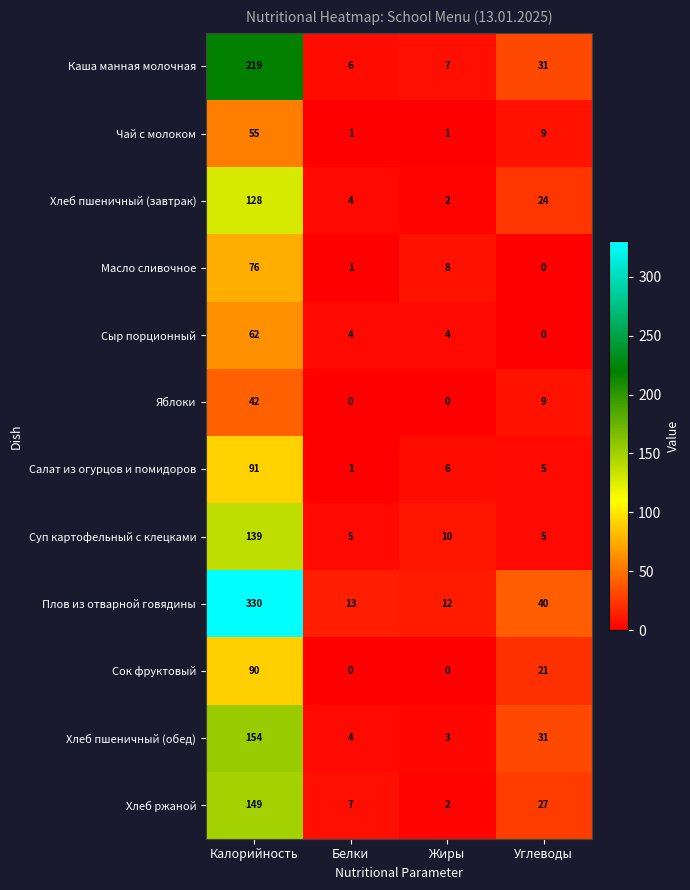

List the labels in order of Салат из огурцов и помидоров value, smallest first.

Белки, Углеводы, Жиры, Калорийность